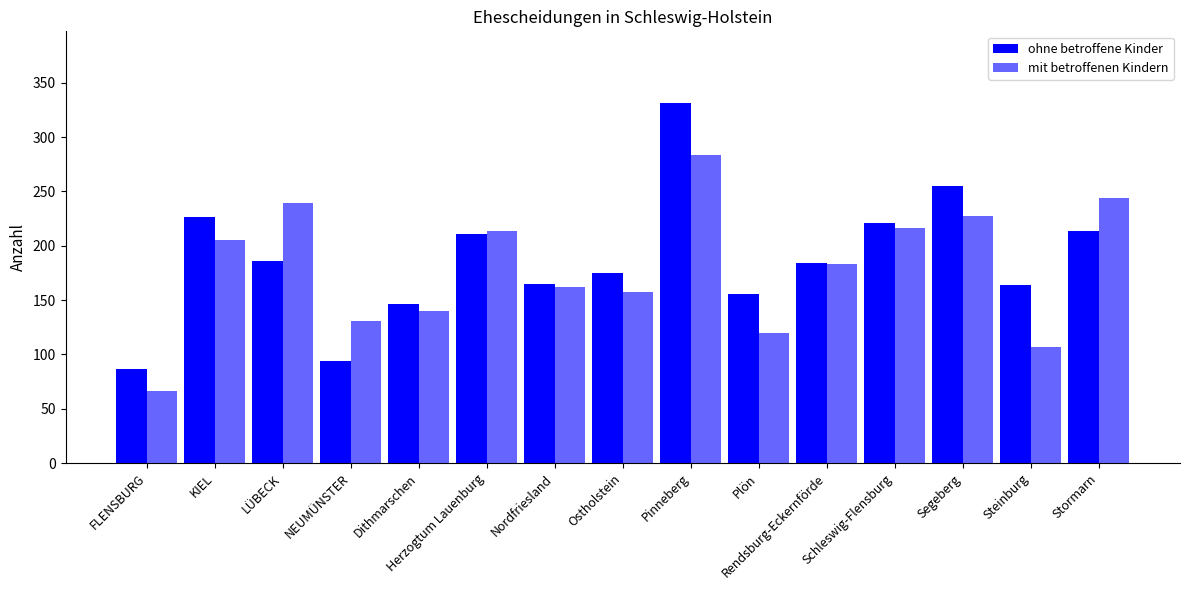

What is the sum of the ohne betroffene Kinder values at Nordfriesland and Plön?

321